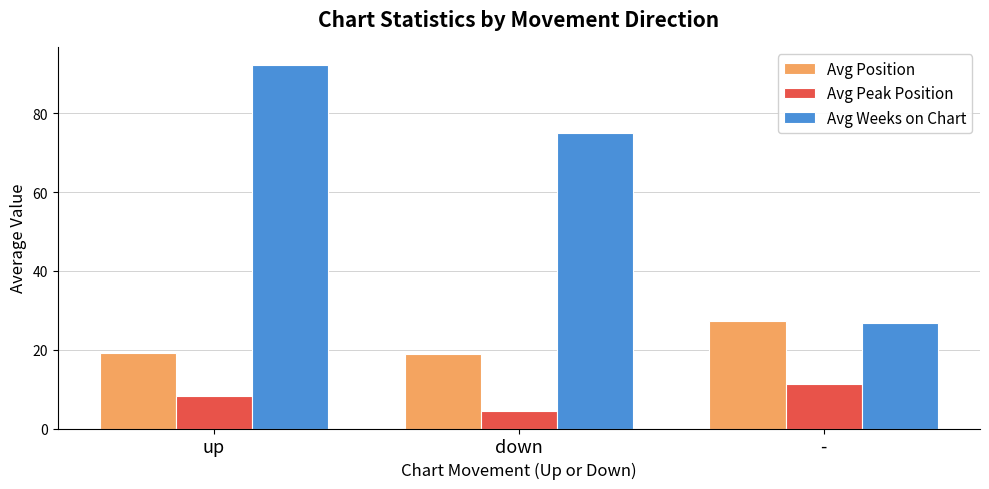

The value of Avg Peak Position at up is 13.4. True or false?

False